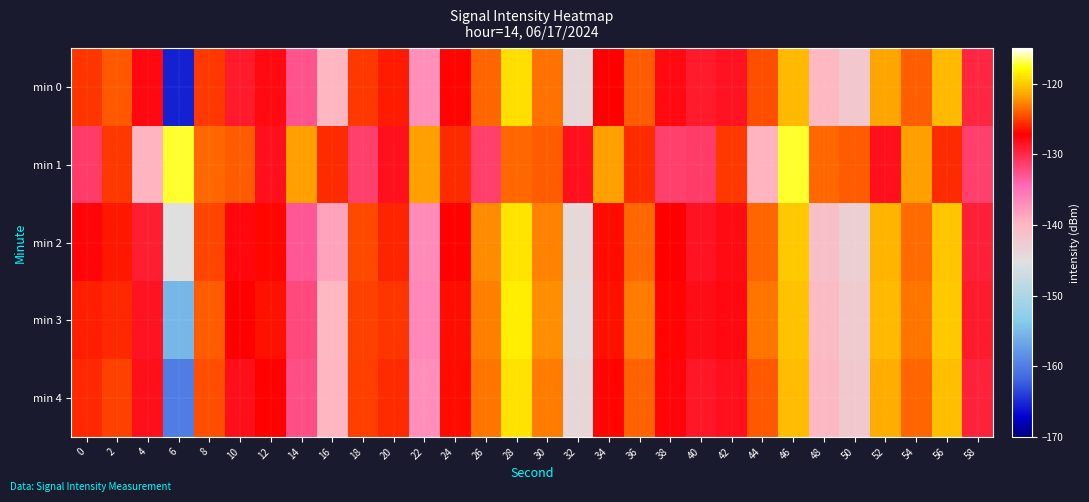

How many series are shown in this chart?

5